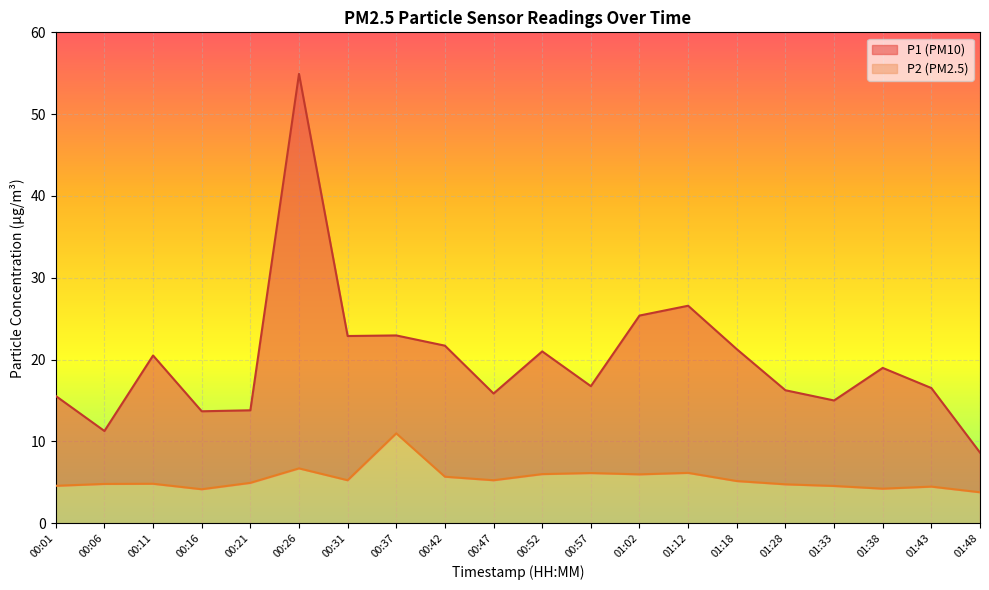

What is the sum of the P2 values at 00:16 and 00:11?

9.0